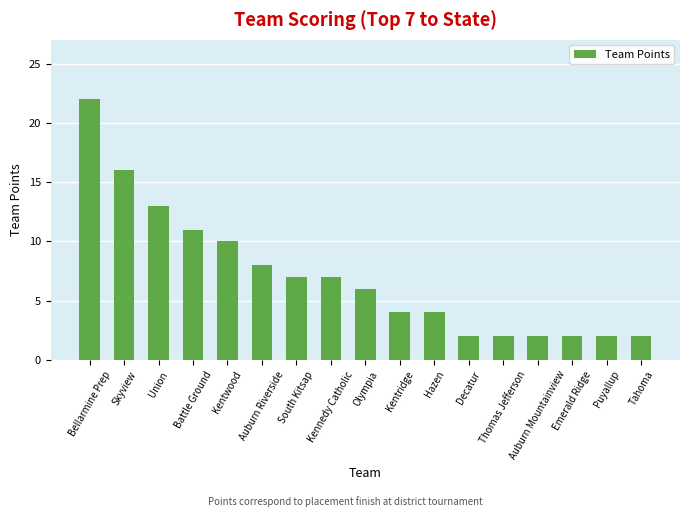

Which has a higher value, Emerald Ridge or Battle Ground?

Battle Ground